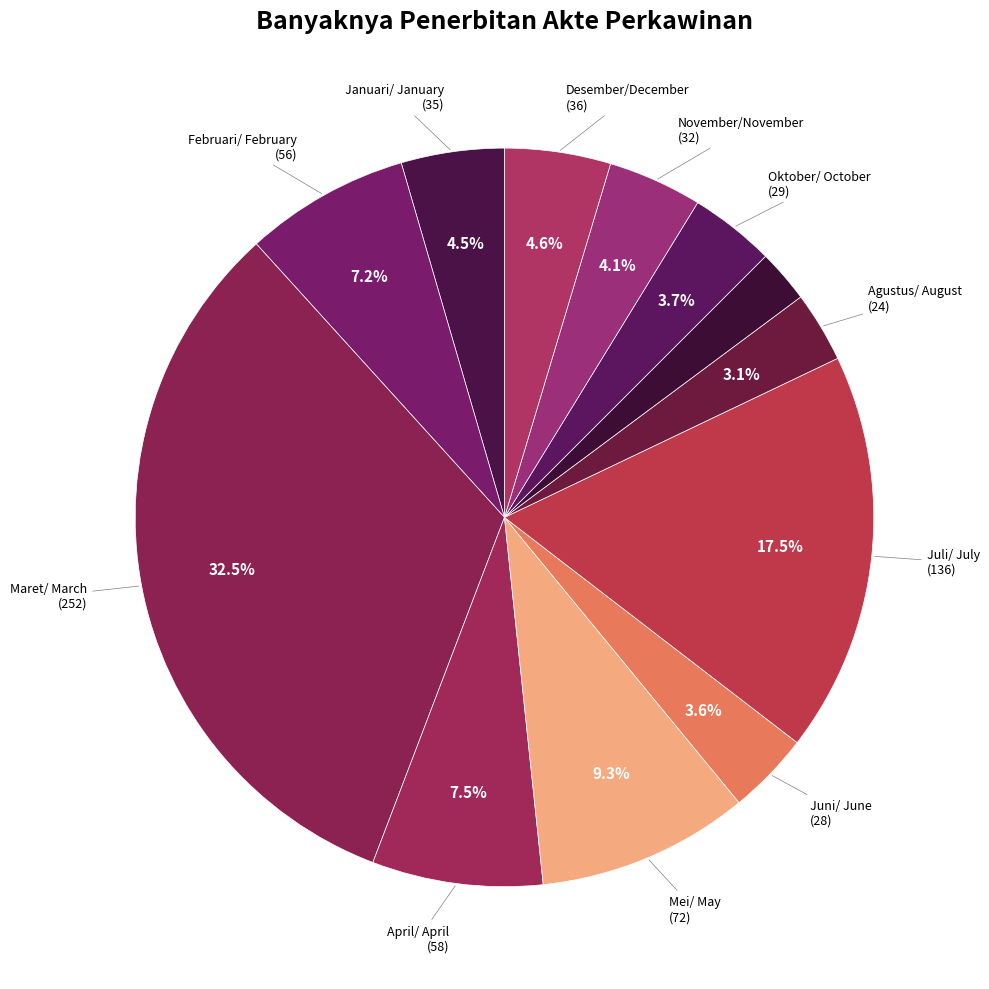

Is there any slice that represents more than half of the pie?

No